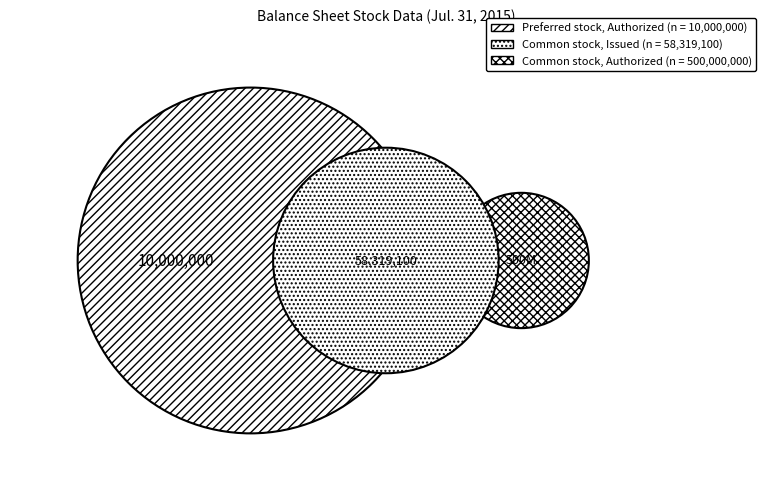

How many segments does this pie chart have?

3